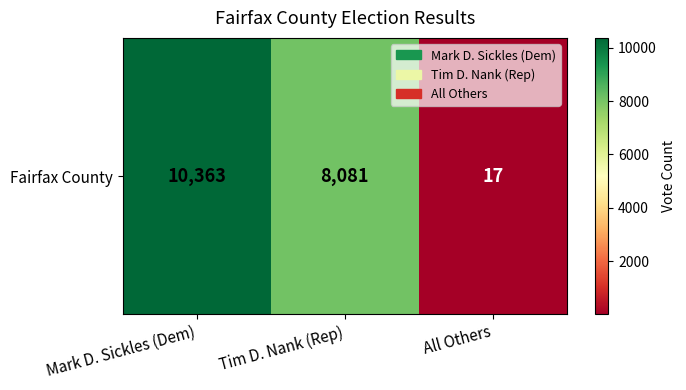

What is the difference between the maximum and minimum values?

10346